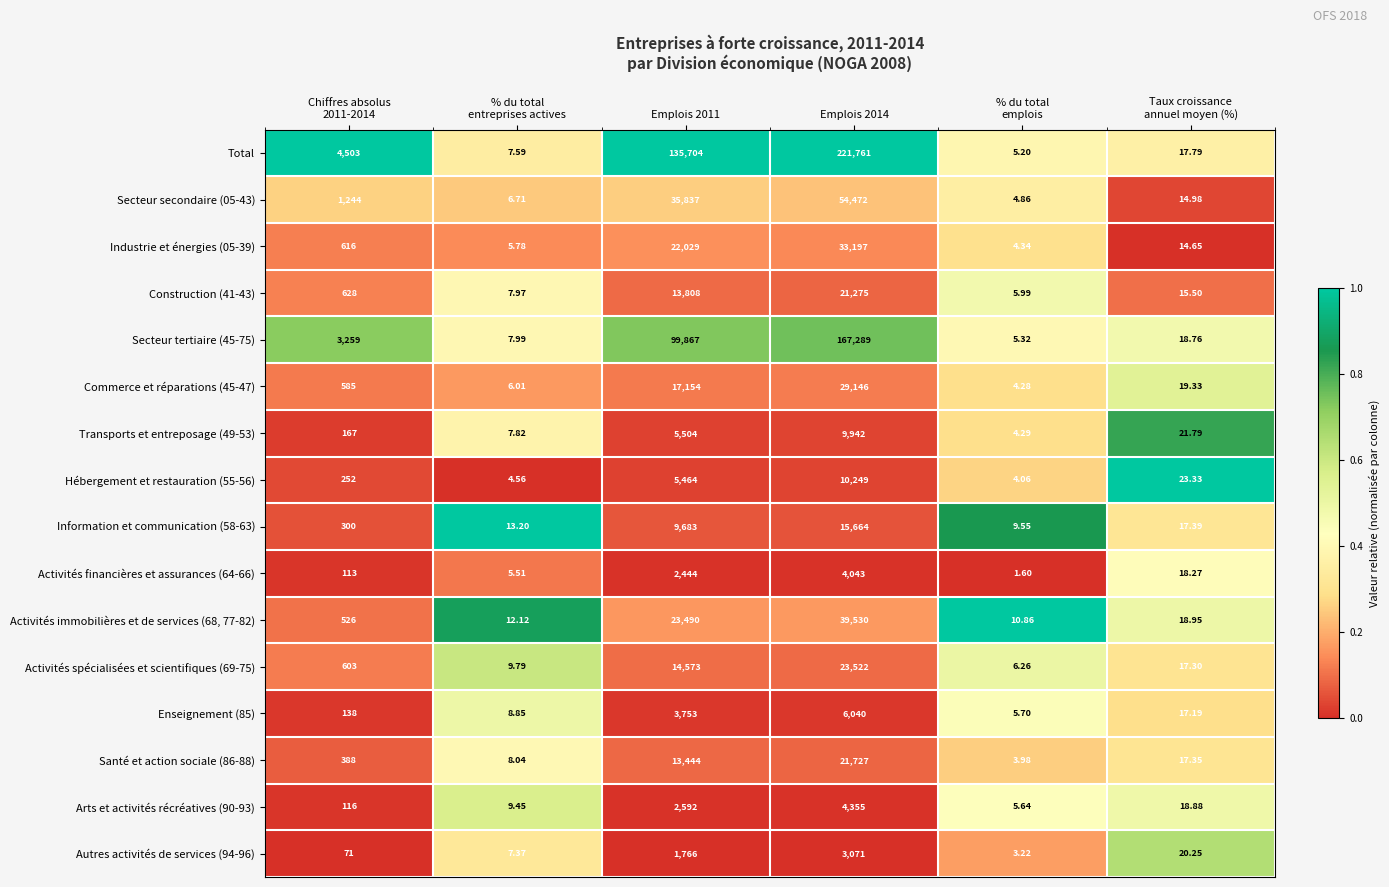

Which series has the largest total across all categories?

Total